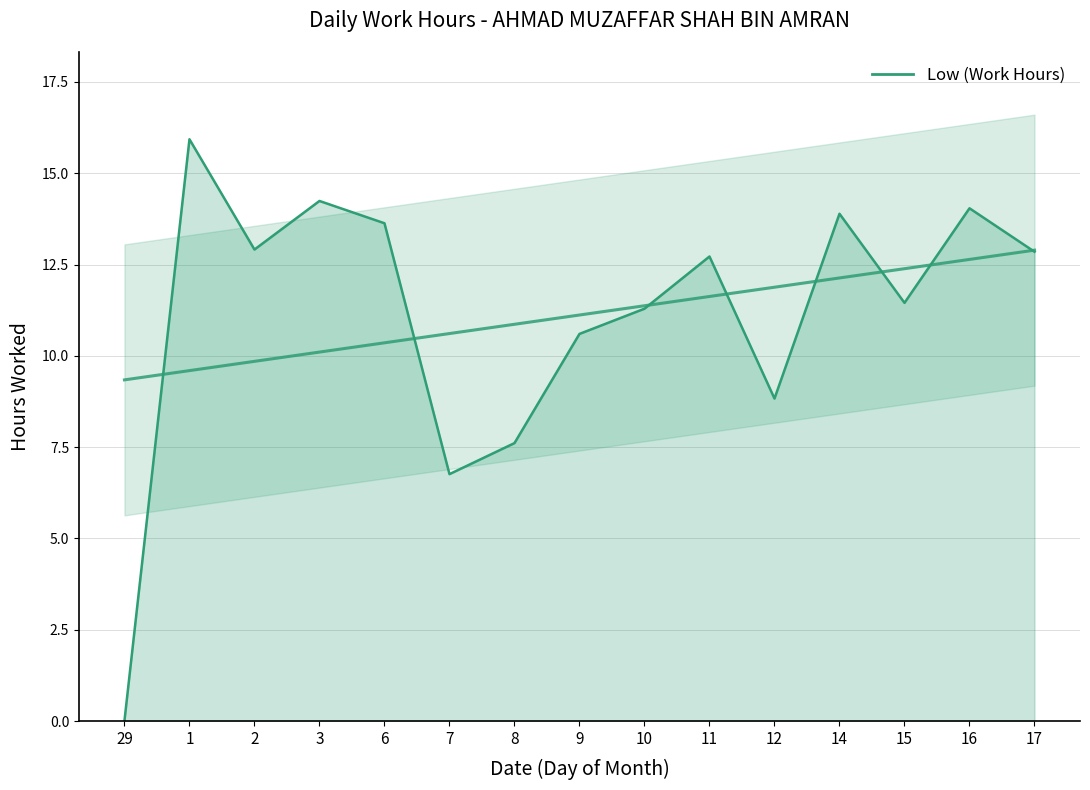

Rank the categories by value from lowest to highest.

29, 7, 8, 12, 9, 10, 15, 11, 17, 2, 6, 14, 16, 3, 1